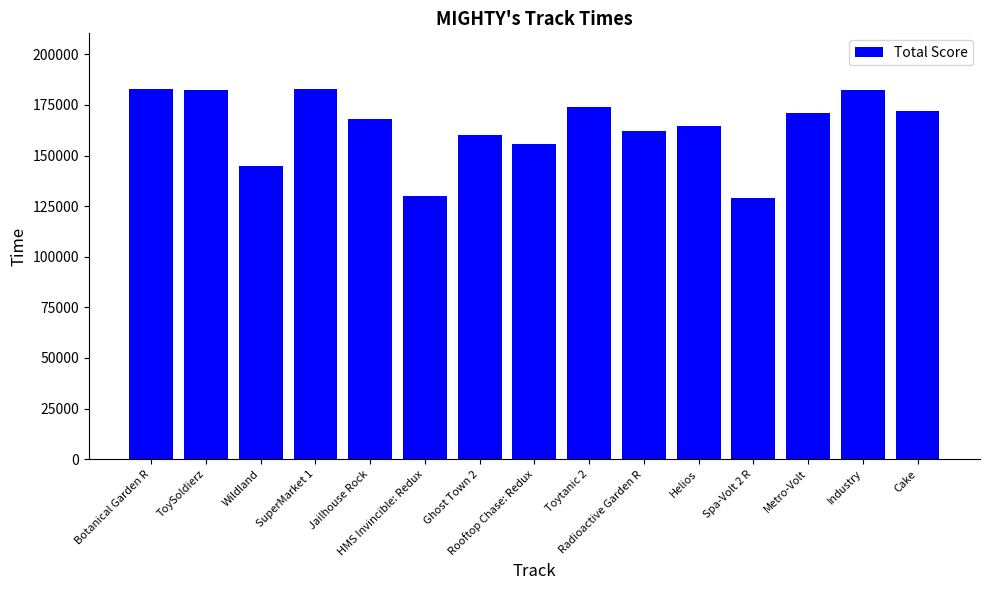

What is the value of the 14th bar from the left?

182145